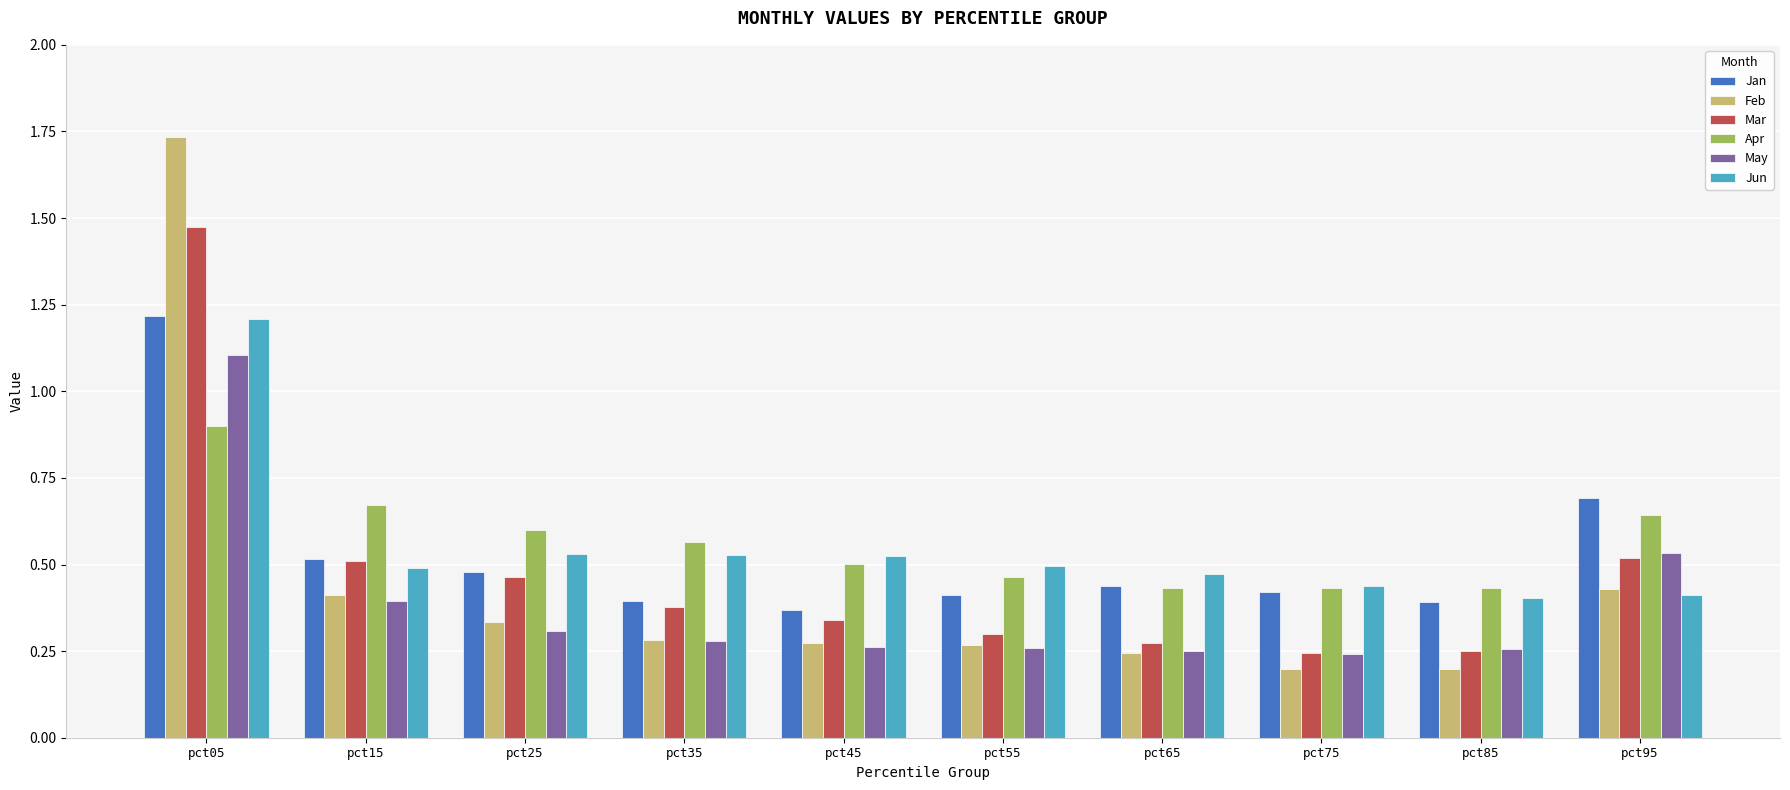

At how many categories does at least one series exceed 0?

10